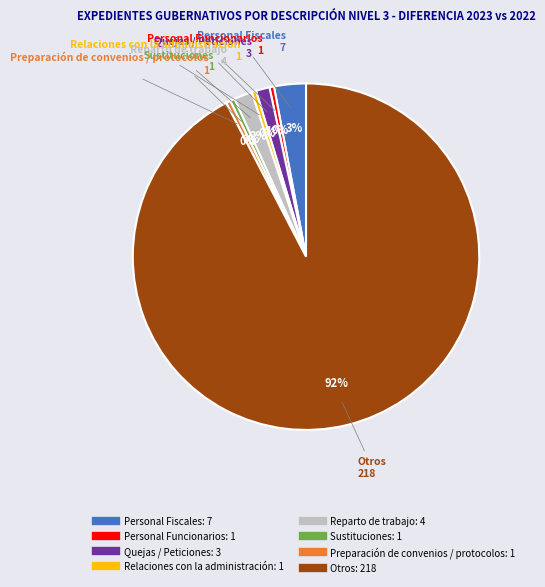

Does Otros account for over 50% of the chart?

Yes